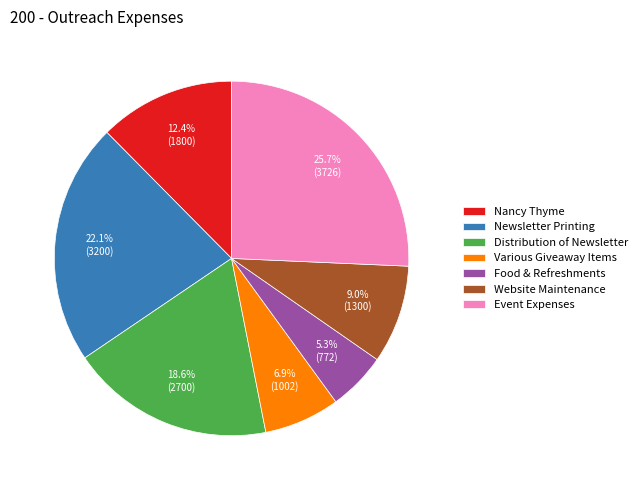

Which category has the biggest portion of the pie?

Event Expenses